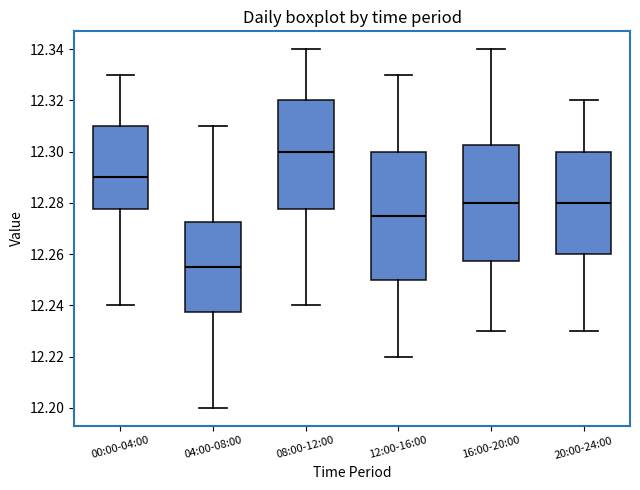

Where does the lower whisker of the box for 00:00-04:00 end on the y-axis? The values are not printed on the chart, so give them approximately, as read against the axis.

12.240